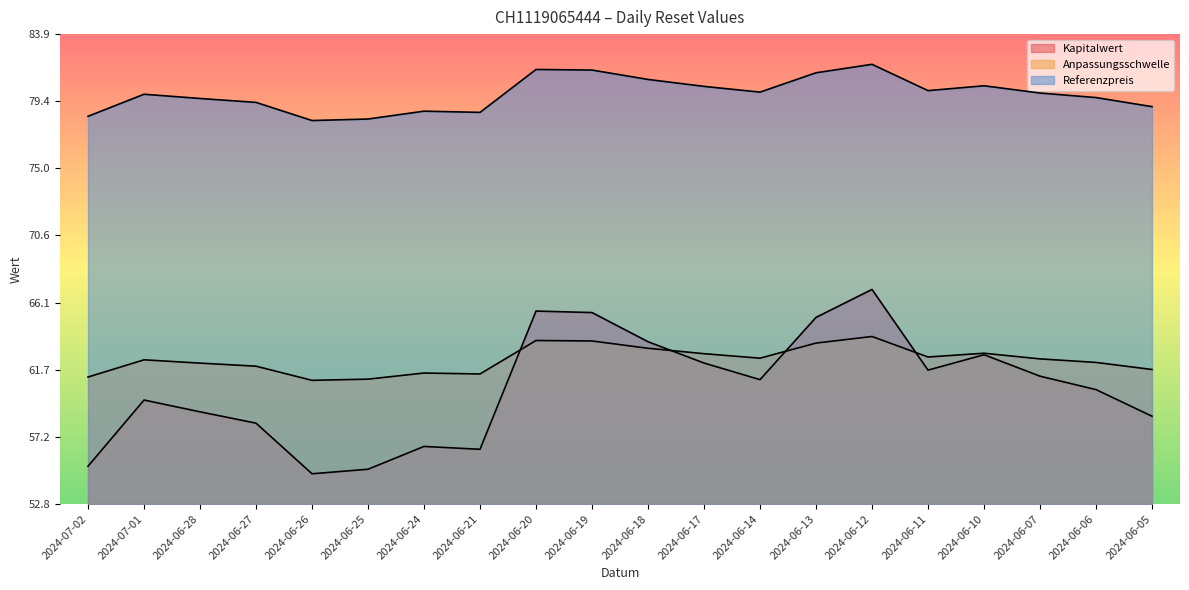

How many categories are shown in the chart?

20